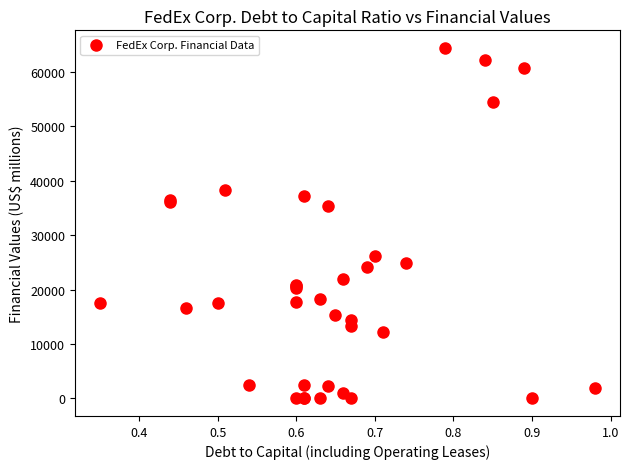

What Y value in the scatter plot is closest to 32210?

35338